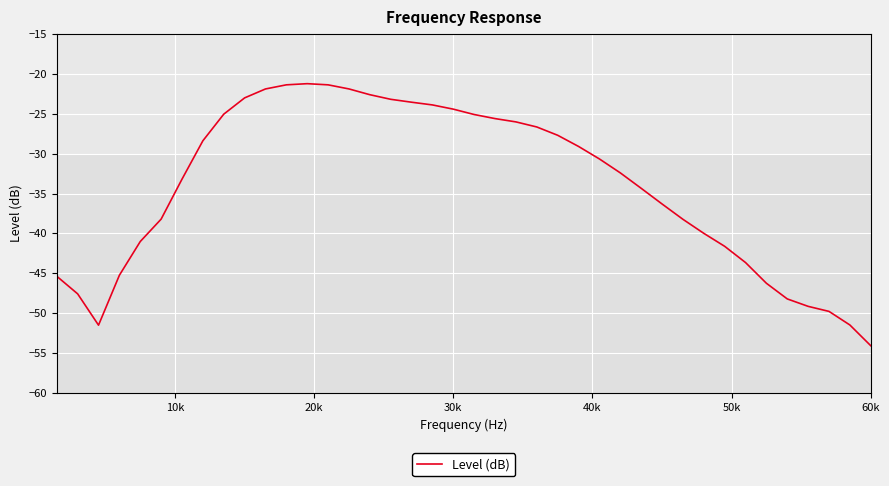

What is the difference between the maximum and minimum values?

32.9